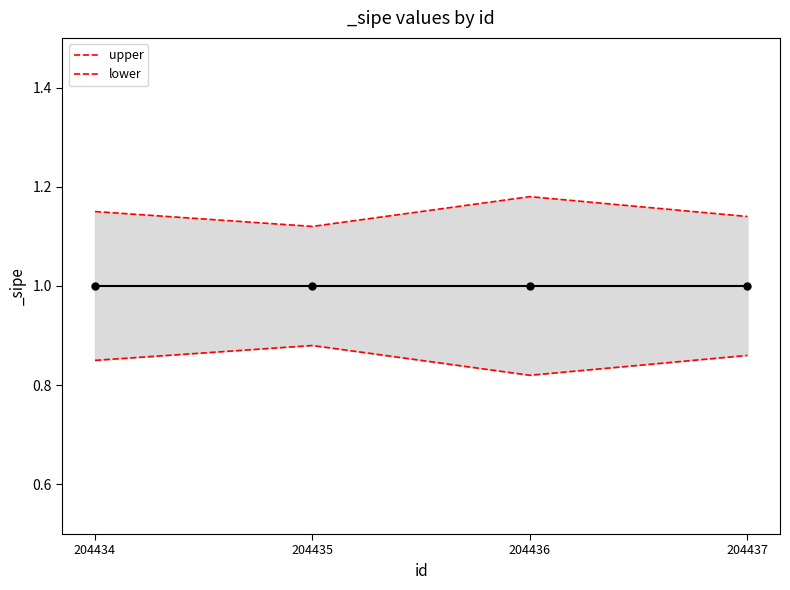

Does the chart display data point markers on the line(s)?

No